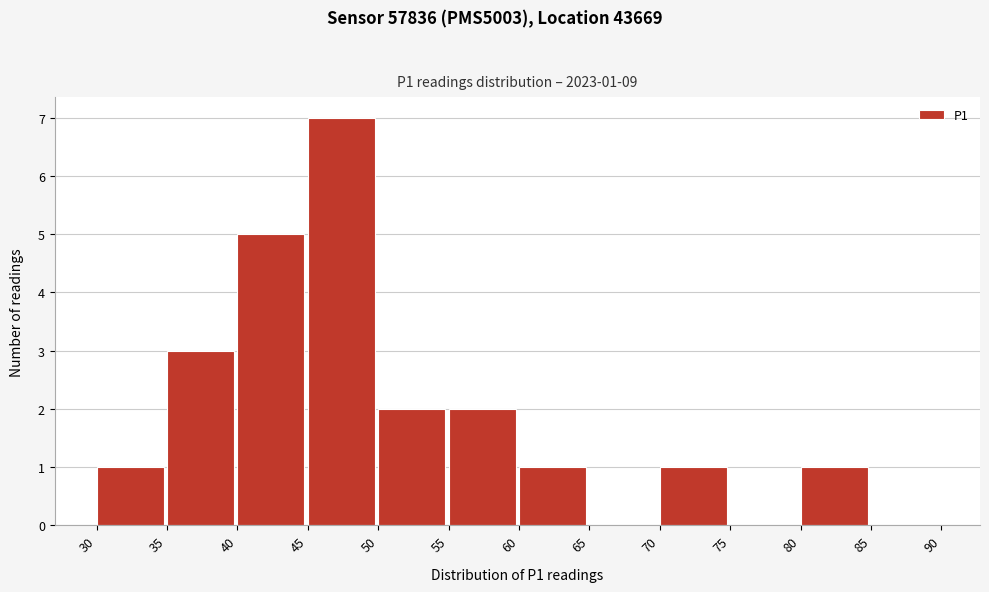

Over which range of the x-axis is the bar tallest?

45 to 50